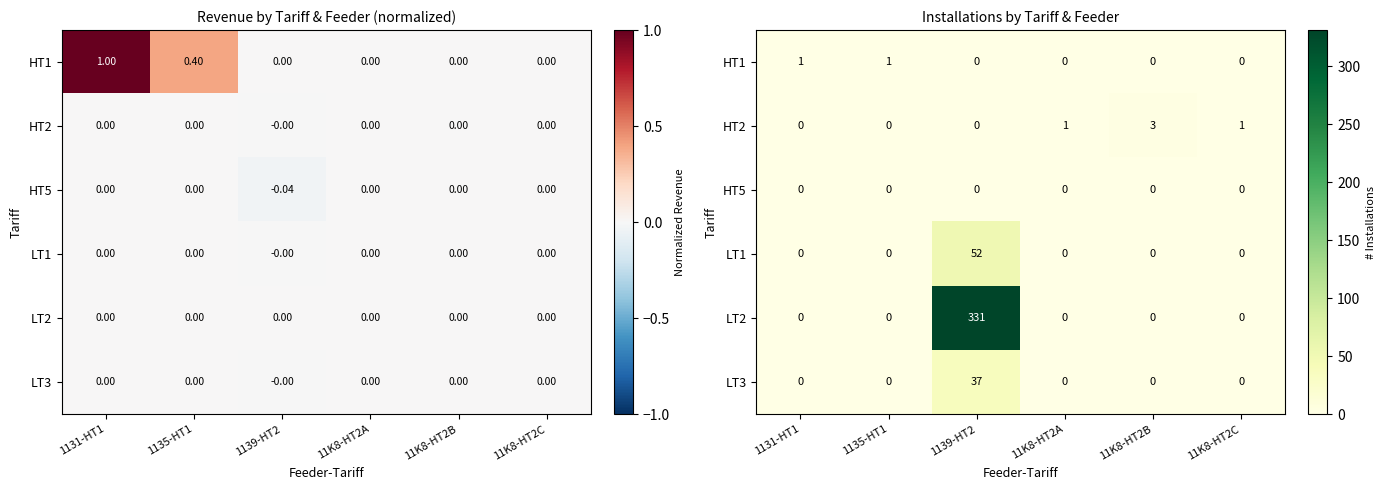

Rank the categories by LT2 value from highest to lowest.

1139-HT2, 1131-HT1, 1135-HT1, 11K8-HT2A, 11K8-HT2B, 11K8-HT2C